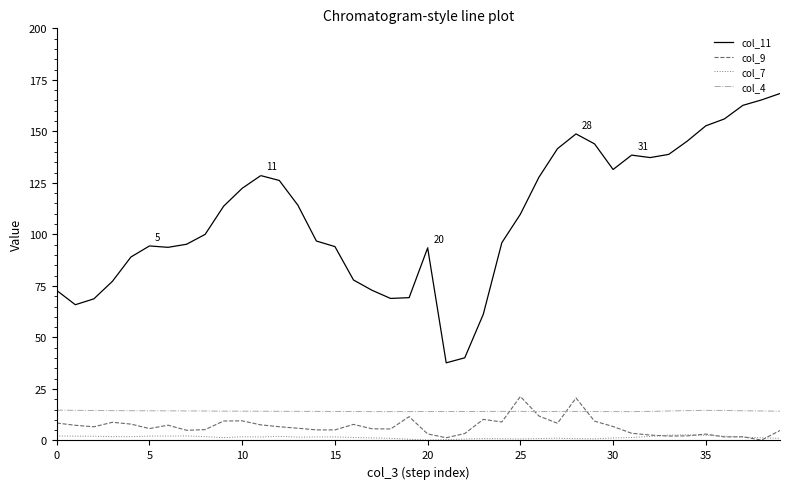

True or false: col_7 and col_11 cross at least once.

False